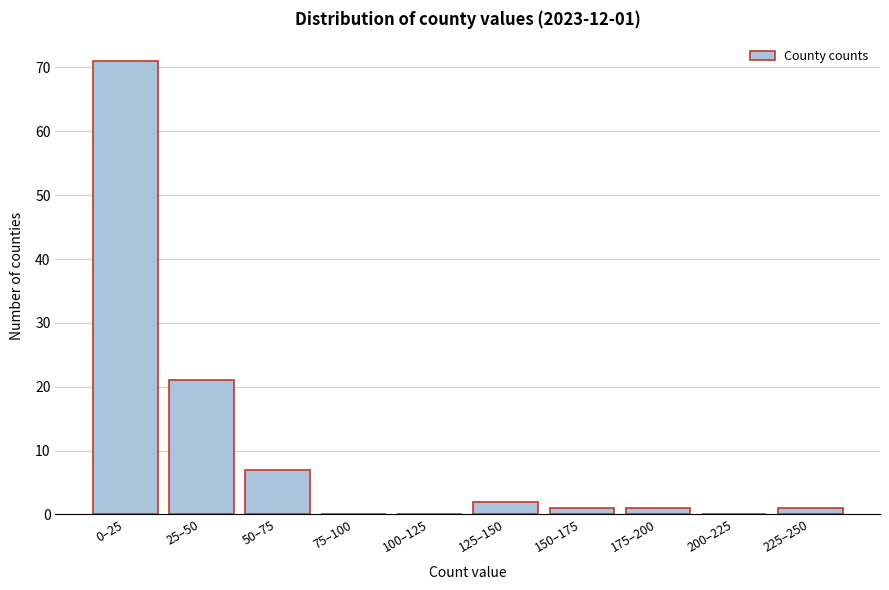

Reading left to right, extract all data points from this chart.

0–25=71	25–50=21	50–75=7	75–100=0	100–125=0	125–150=2	150–175=1	175–200=1	200–225=0	225–250=1